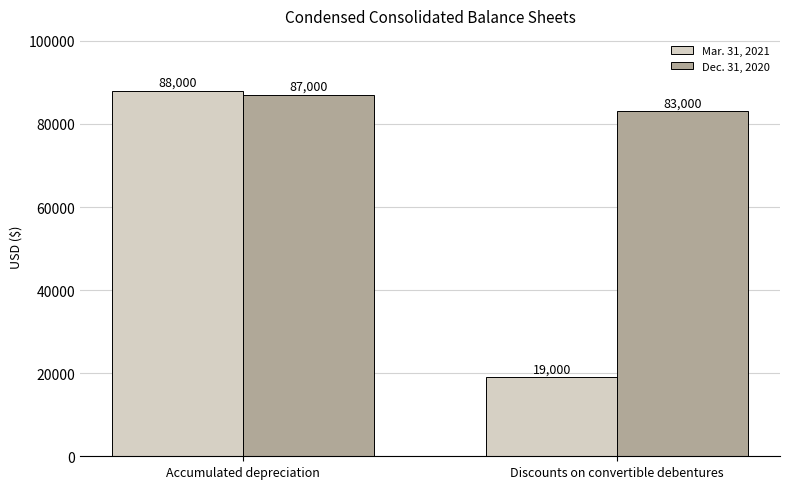

The value of Dec. 31, 2020 at Accumulated depreciation is 44969. True or false?

False